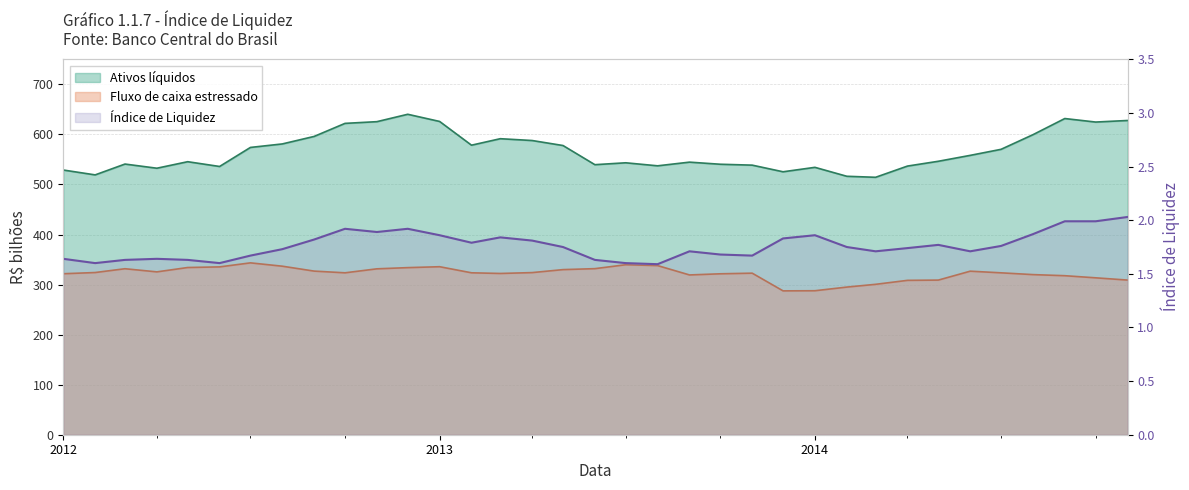

What is the value of the Ativos líquidos point at the 7th from the left?

574.0